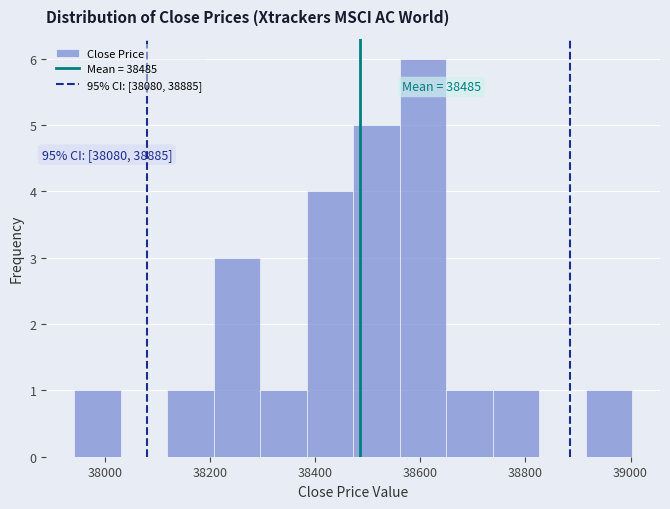

Over which range of the x-axis is the bar tallest?

38560 to 38640